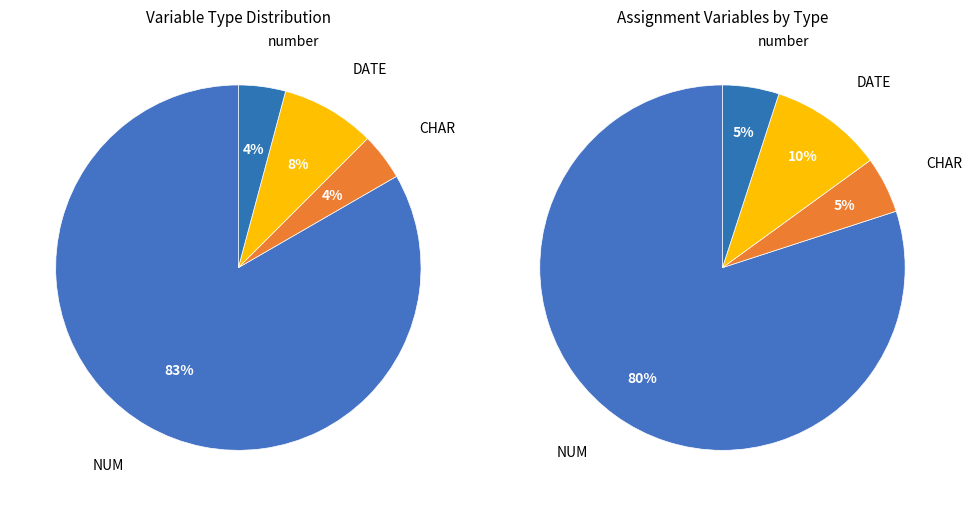

True or false: number accounts for 17% of the total.

False